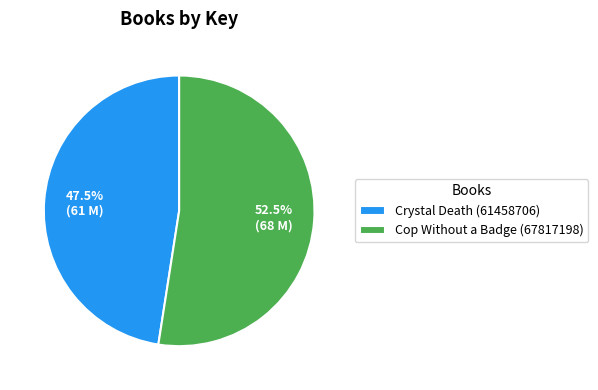

Which slice is the smallest?

Crystal Death (61458706)